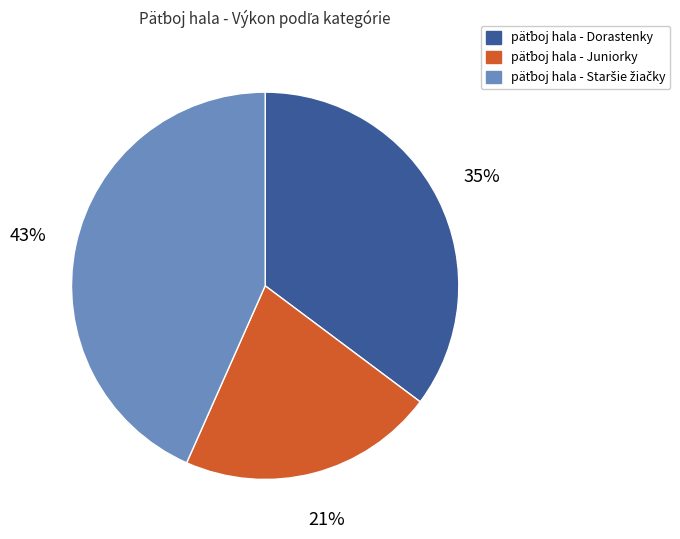

Is there any slice that represents more than half of the pie?

No